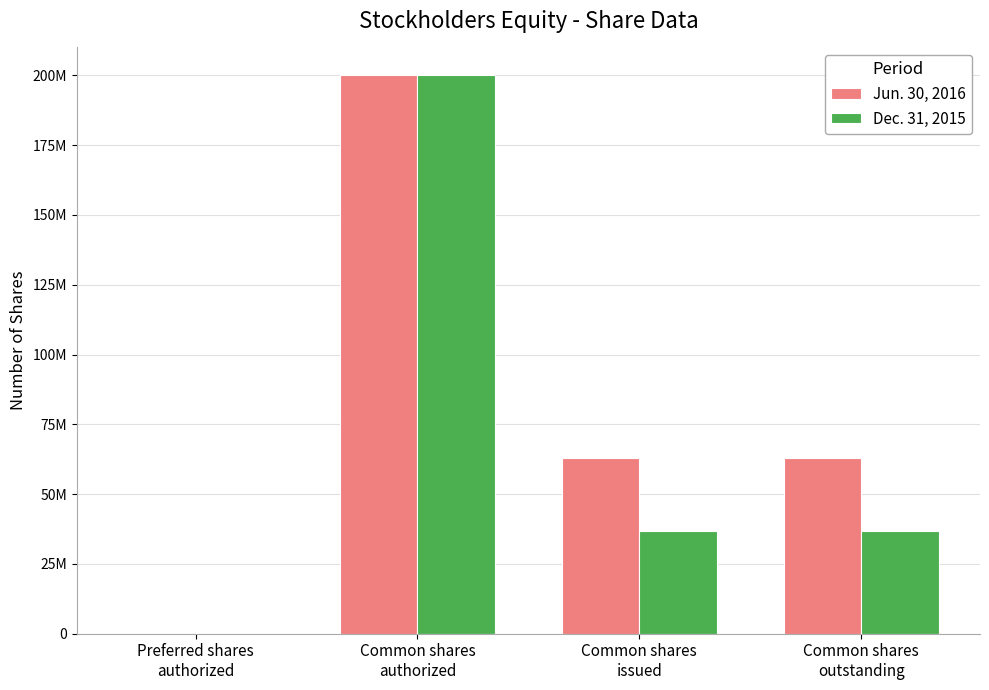

What is the average value of the Dec. 31, 2015 series?

68422466